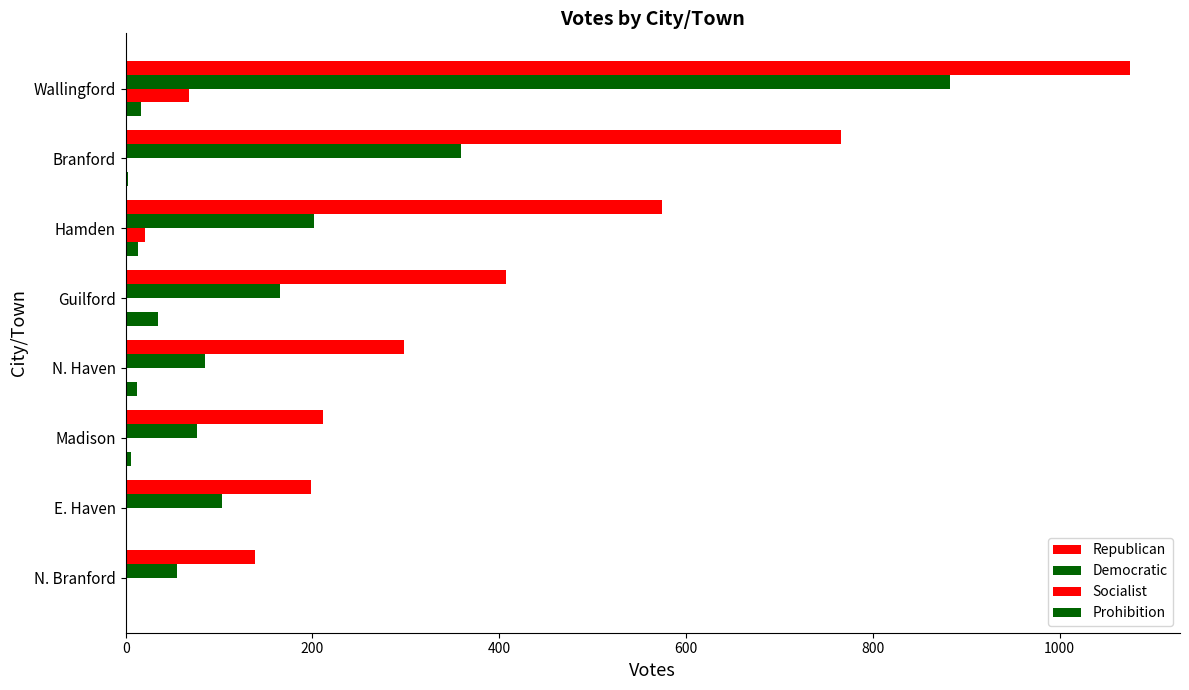

Which series has the widest spread of values?

Republican